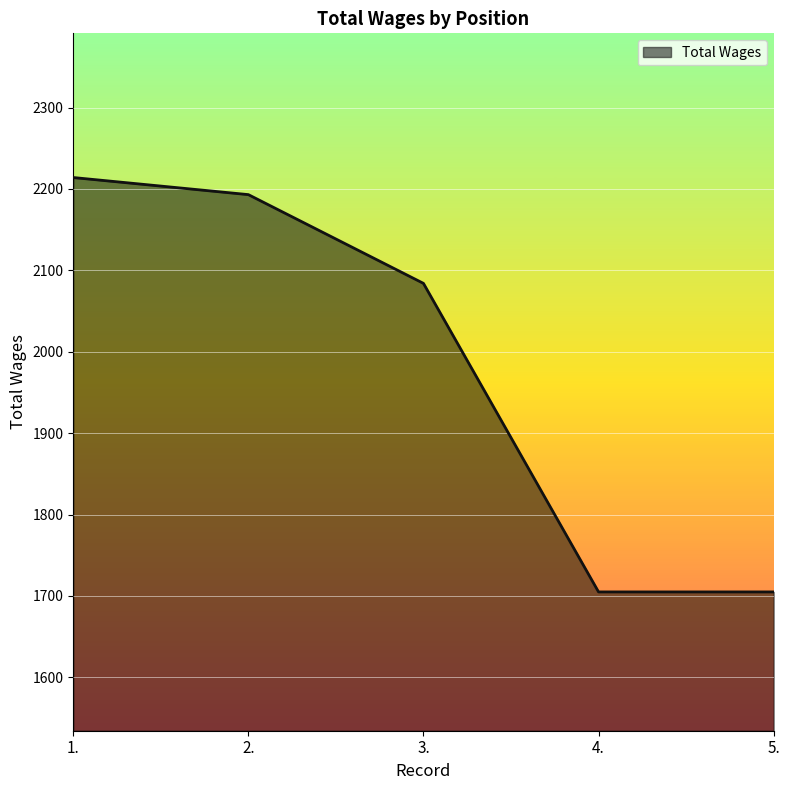

At which label does the data first exceed 2084?

1.